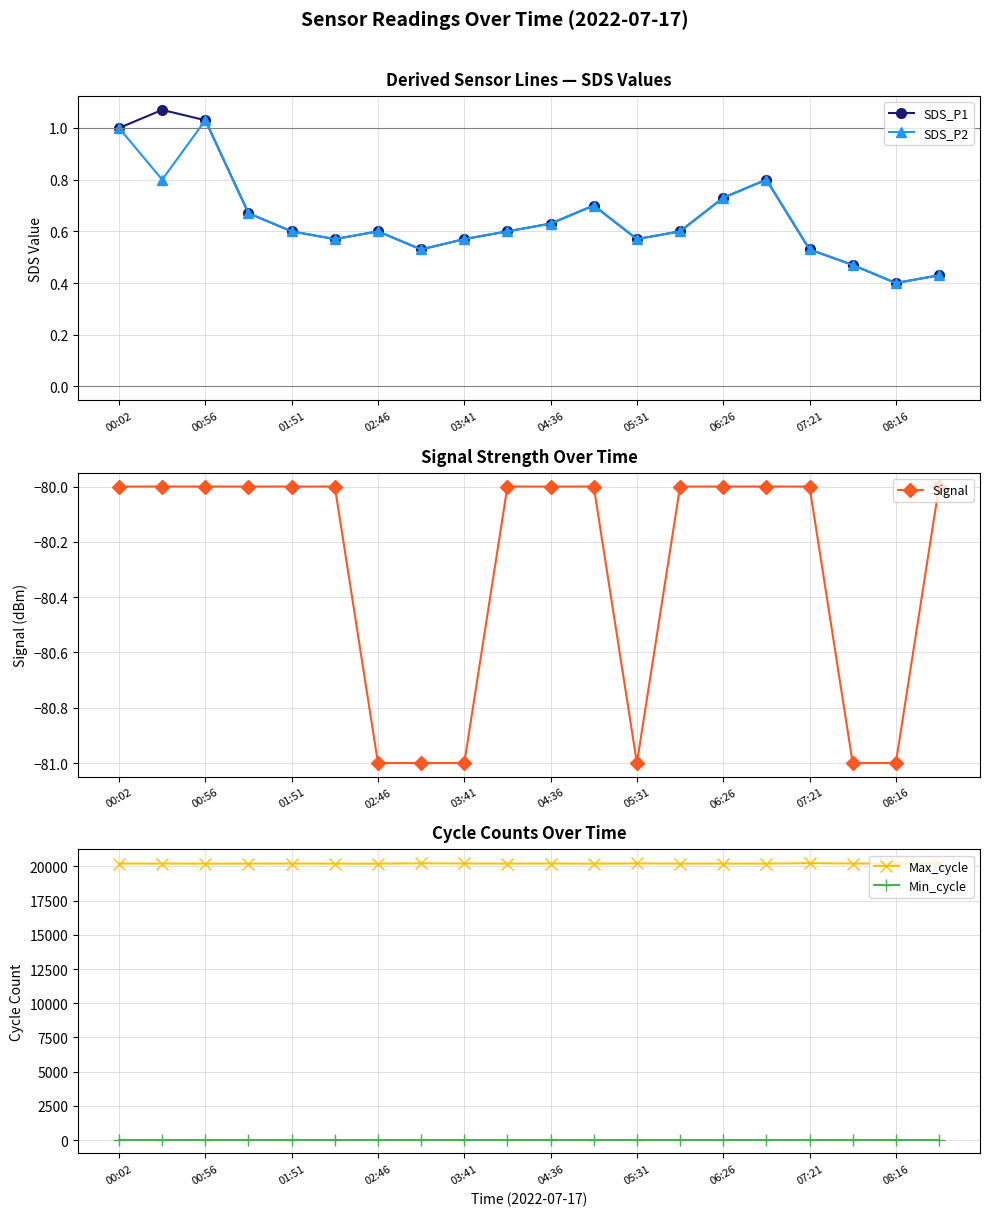

What is the difference between the second highest and second lowest values in the SDS_P2 series?

0.6